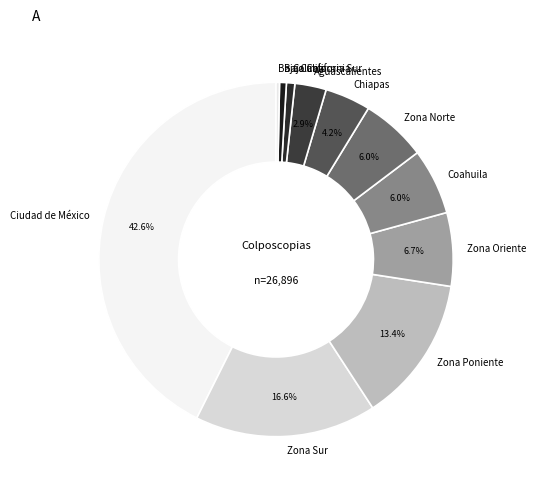

Is there a majority slice in this chart?

No